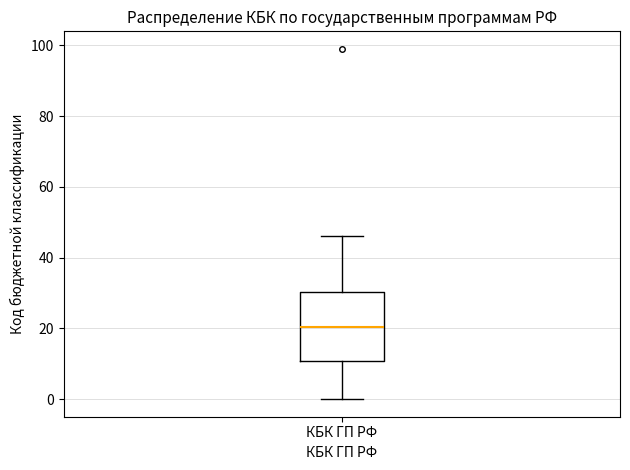

Where does the median line of the box for КБК ГП РФ sit on the y-axis? The values are not printed on the chart, so give them approximately, as read against the axis.

20